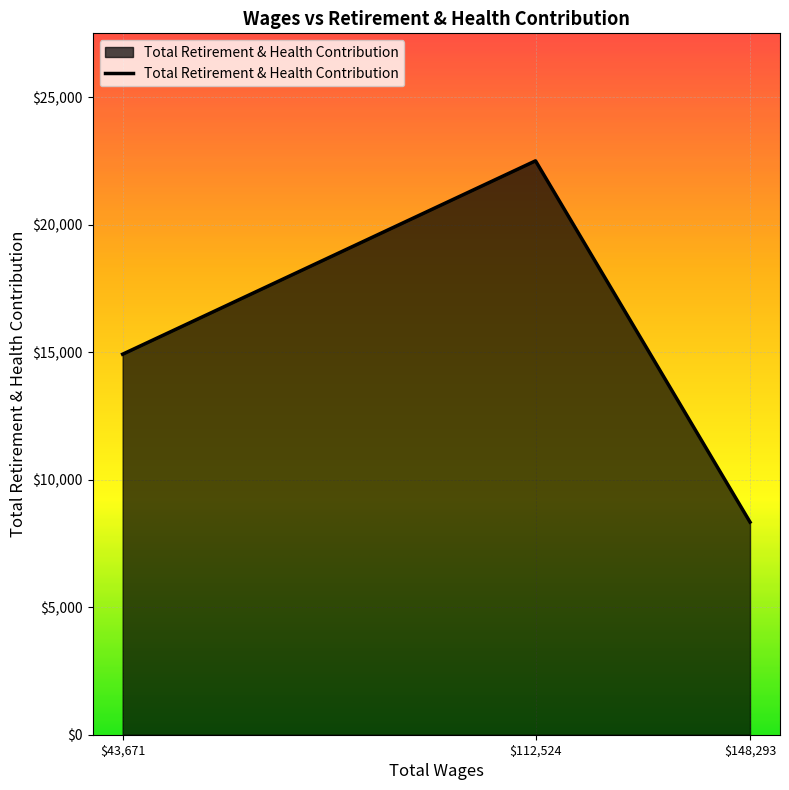

Read the value at $43,671, to the nearest 50.

14900